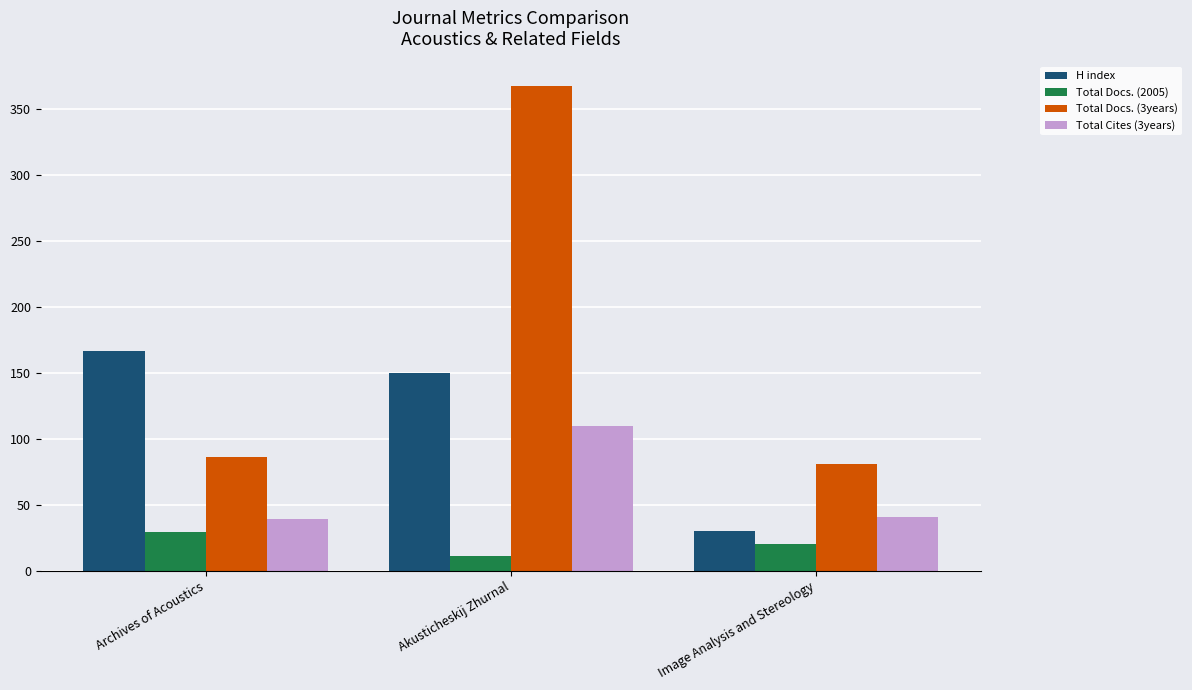

At how many categories does at least one series exceed 171?

1